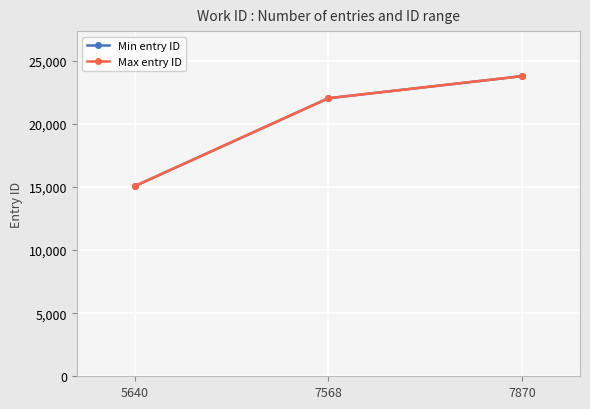

At which label is Min entry ID closest to 19433?

7568